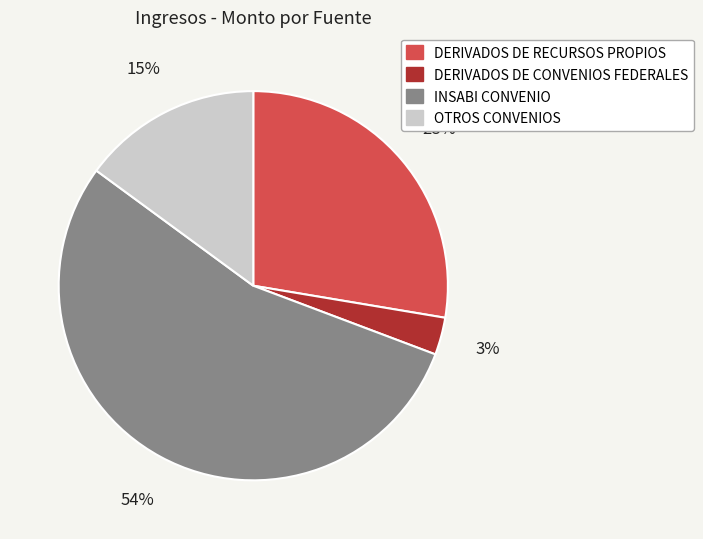

Is the sum of DERIVADOS DE RECURSOS PROPIOS and OTROS CONVENIOS greater than half?

No